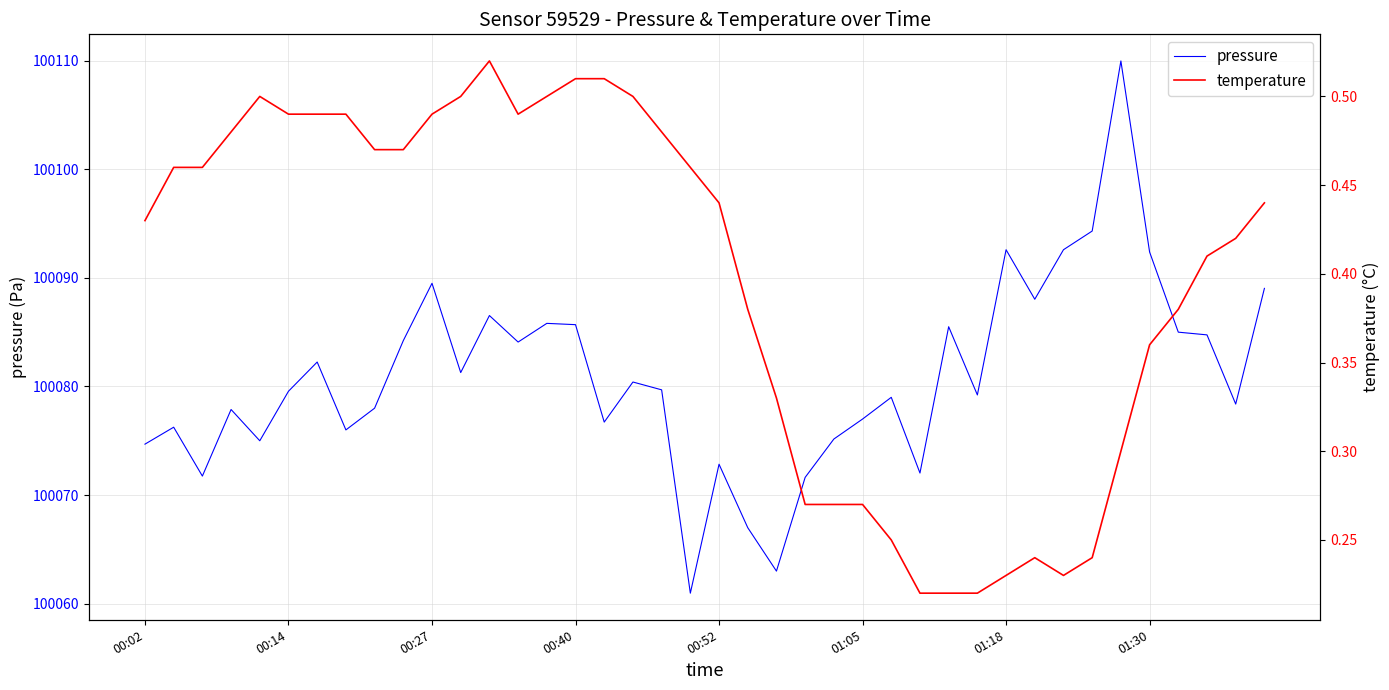

What are all the series names shown in the legend?

pressure, temperature